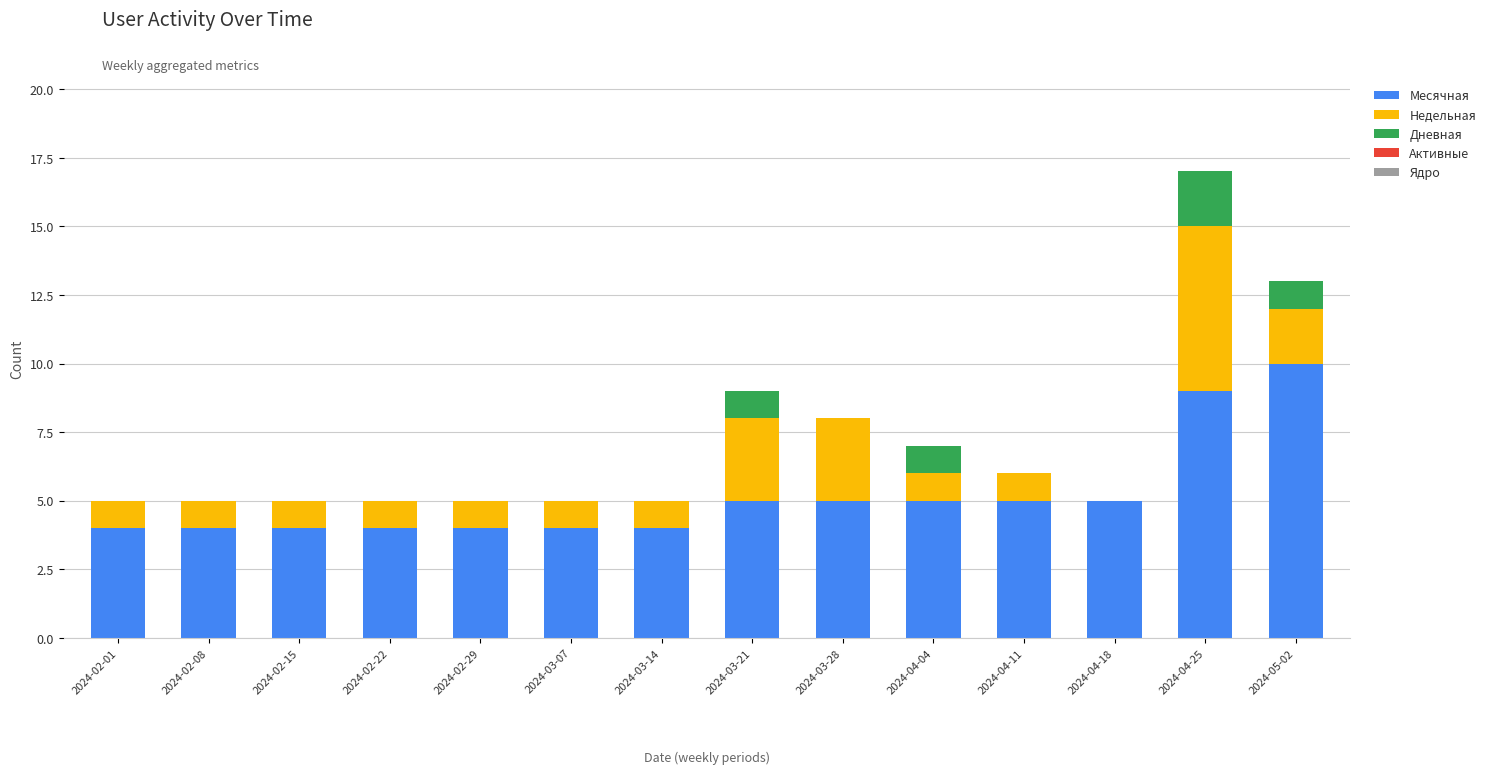

The Месячная series shows 5 at 2024-03-28. True or false?

True